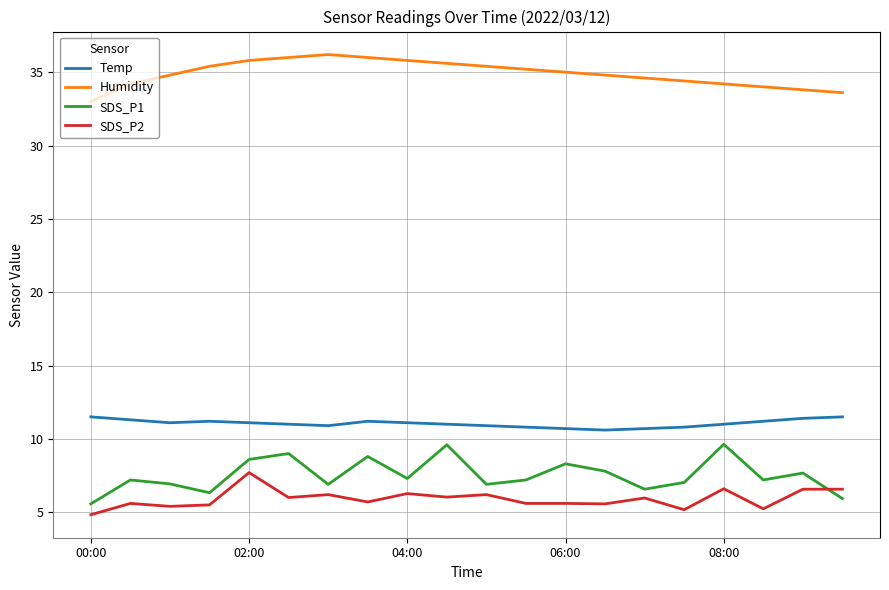

What is the minimum value for SDS_P1?

5.6